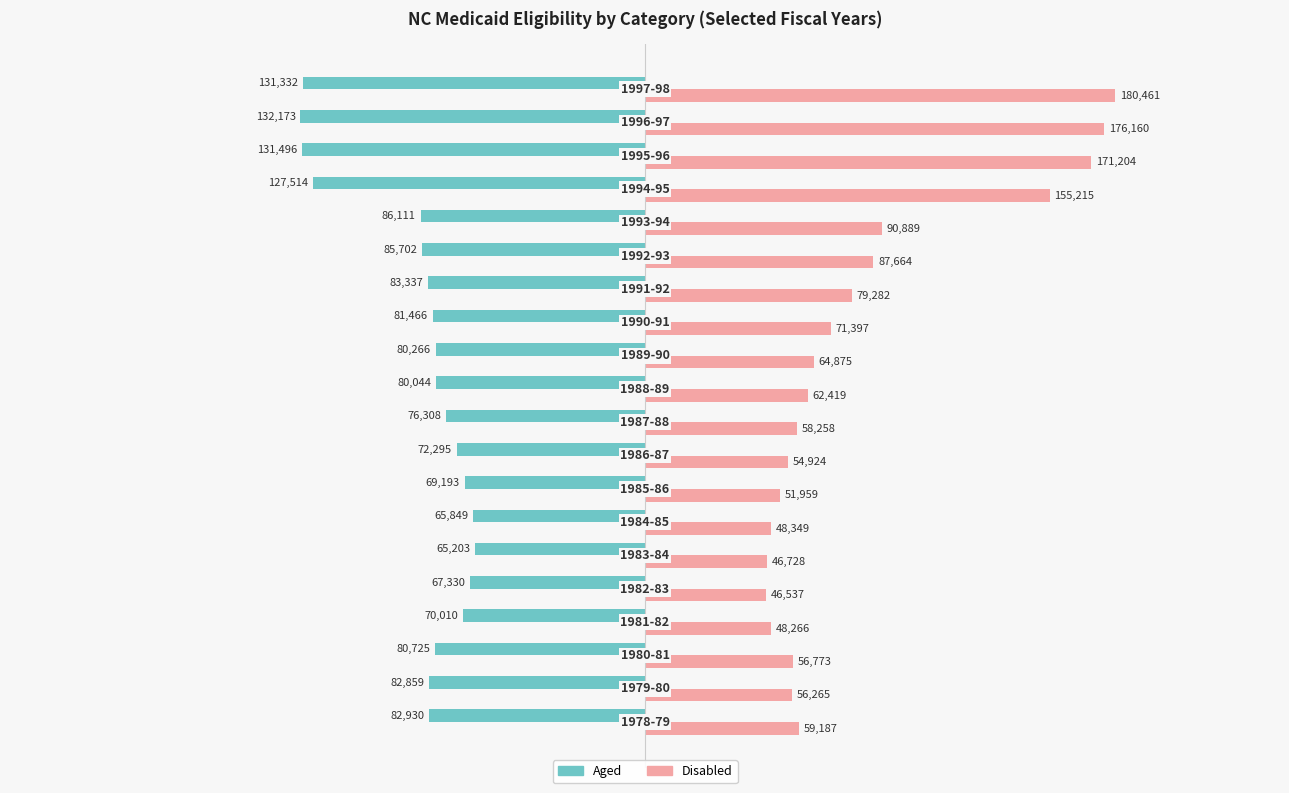

What is the maximum value for Disabled?

180461